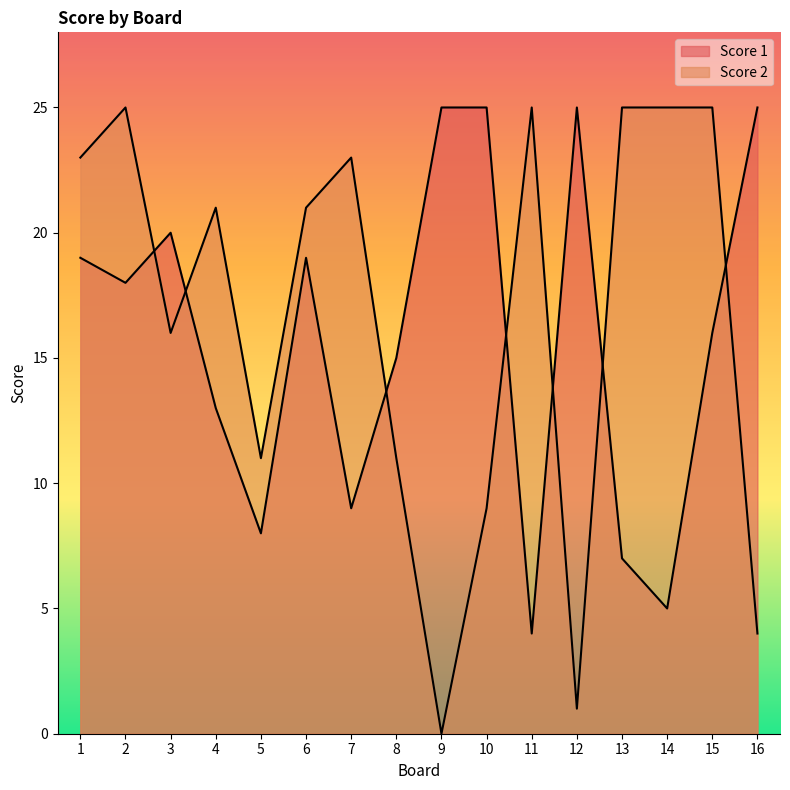

What is the difference between the second highest and second lowest values in the Score 2 series?

24